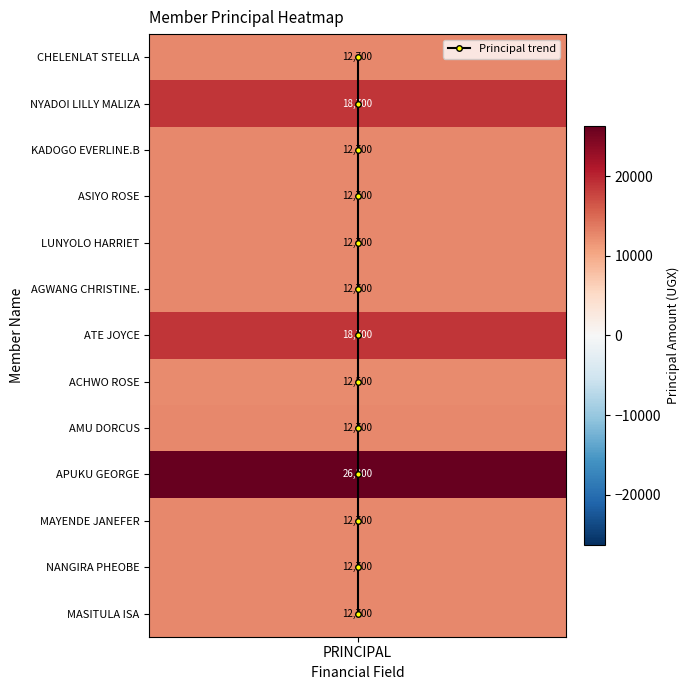

True or false: the data shows -6 at PRINCIPAL.

False